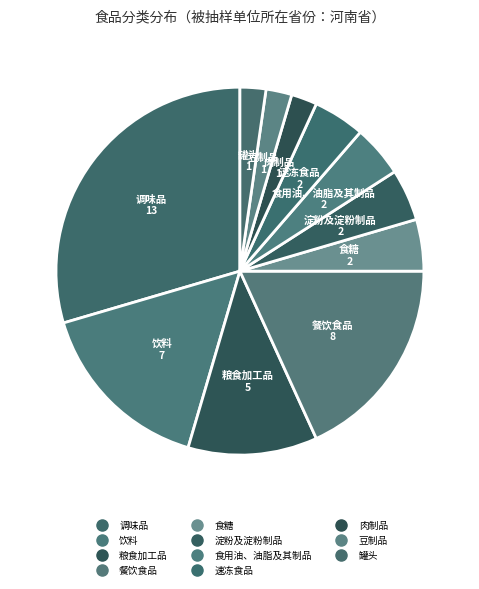

What is the total percentage of 肉制品 and 速冻食品?

6.8%